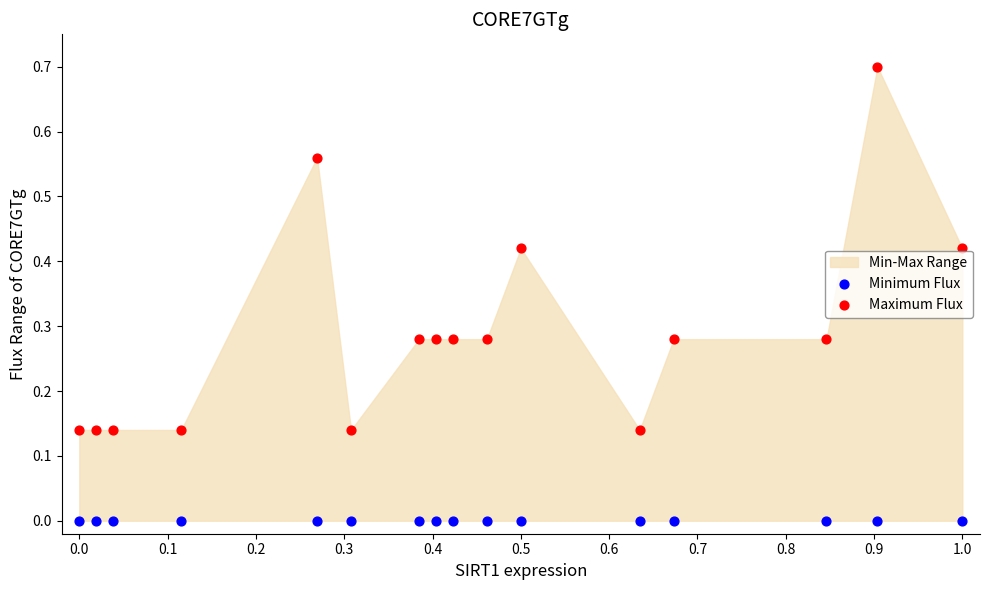

Which series reaches the maximum Y coordinate?

Maximum Flux